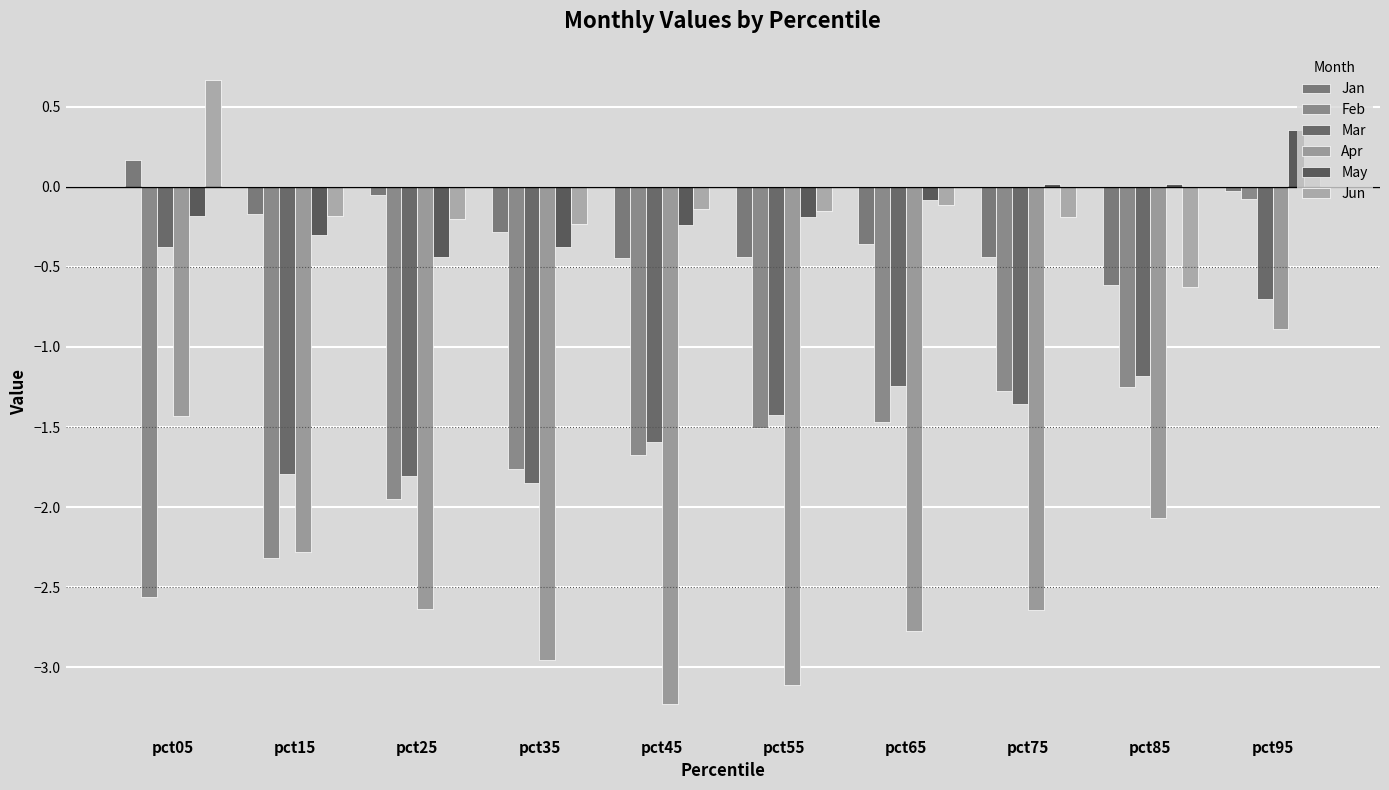

How many distinct data groups are displayed?

6